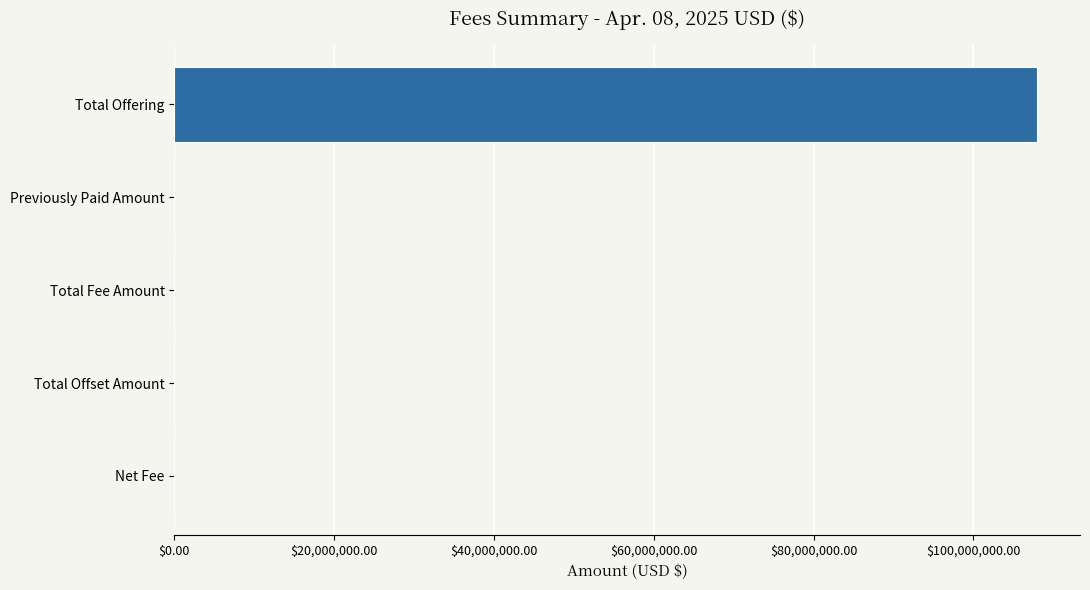

What is the sum of all values?

107985806.1